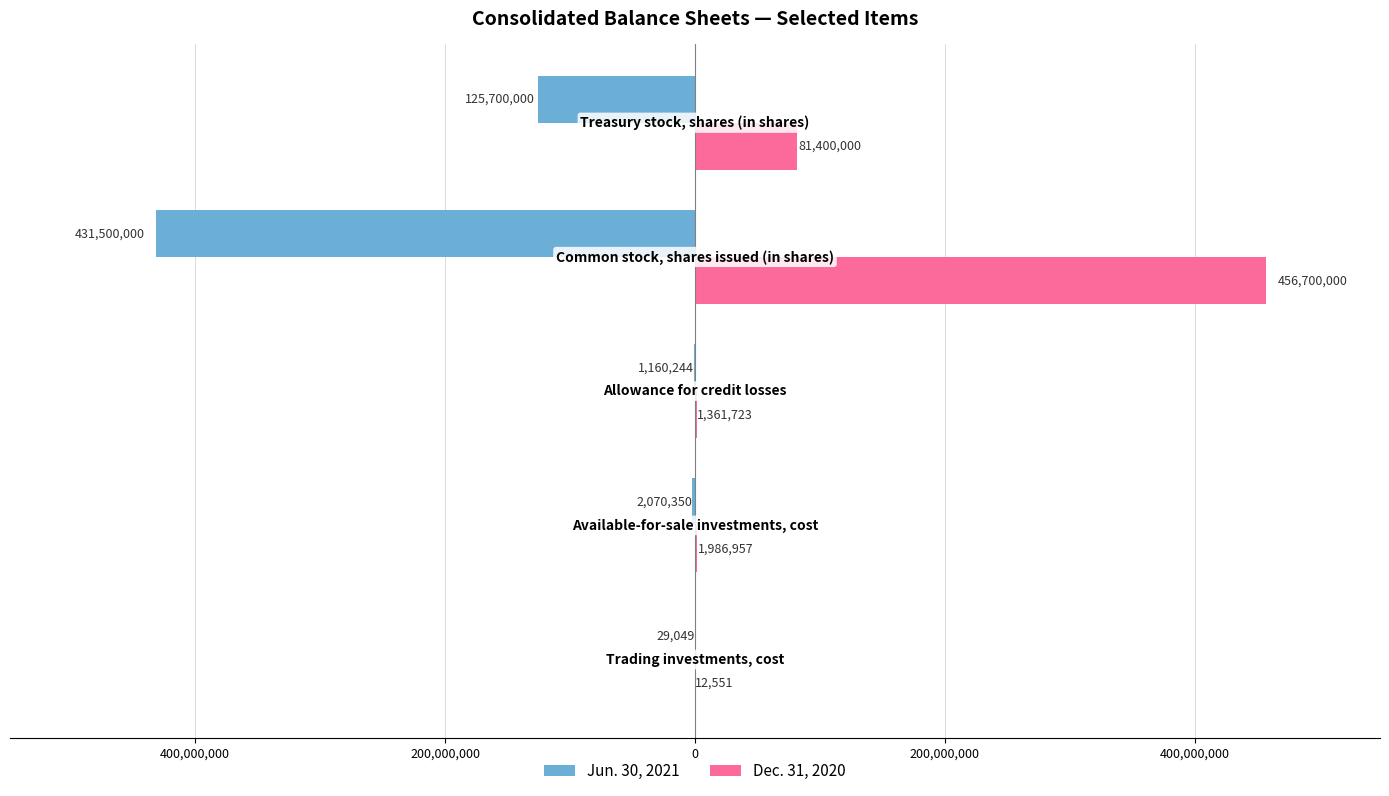

List the series in order of their peak value, highest first.

Dec. 31, 2020, Jun. 30, 2021